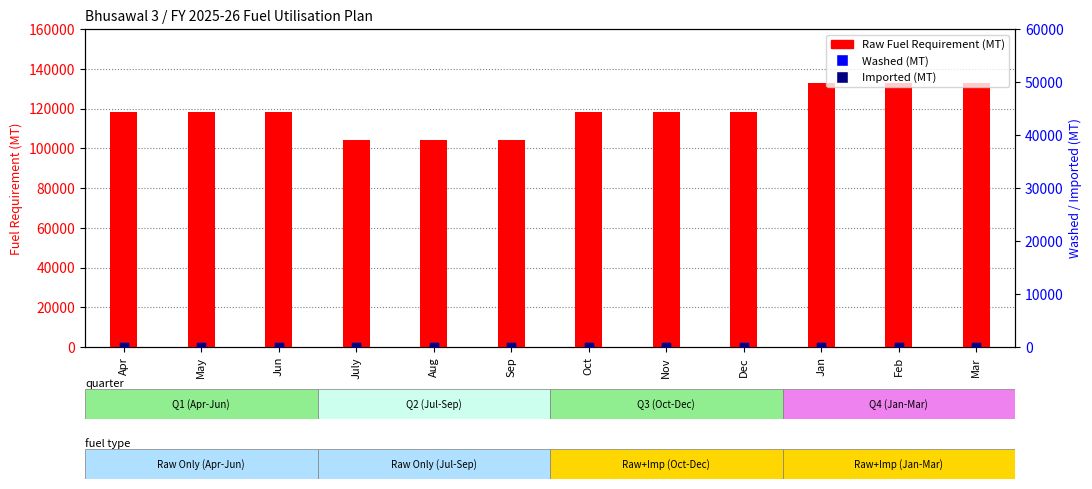

Which series has the widest spread of Y values?

Raw Fuel Requirement (MT)